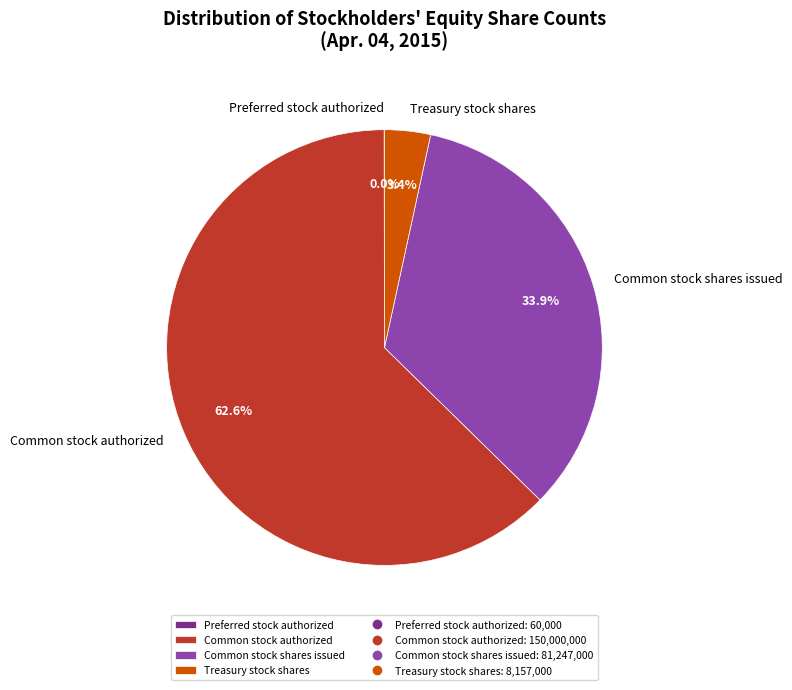

What is the largest slice in the pie chart?

Common stock authorized